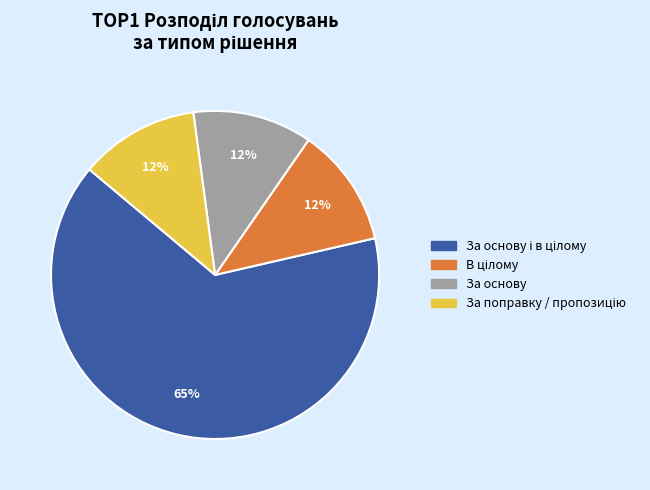

How many segments does this pie chart have?

4